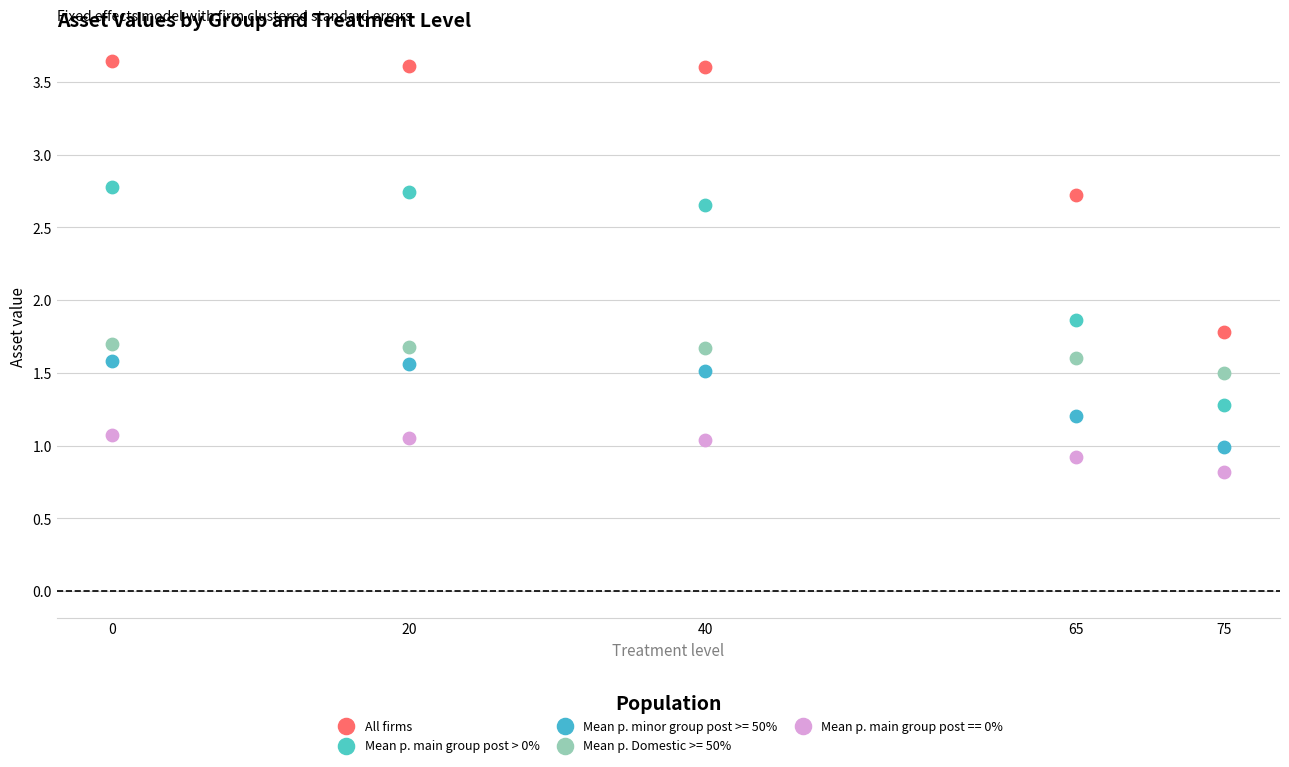

Which series reaches the minimum Y coordinate?

Mean p. main group post == 0%